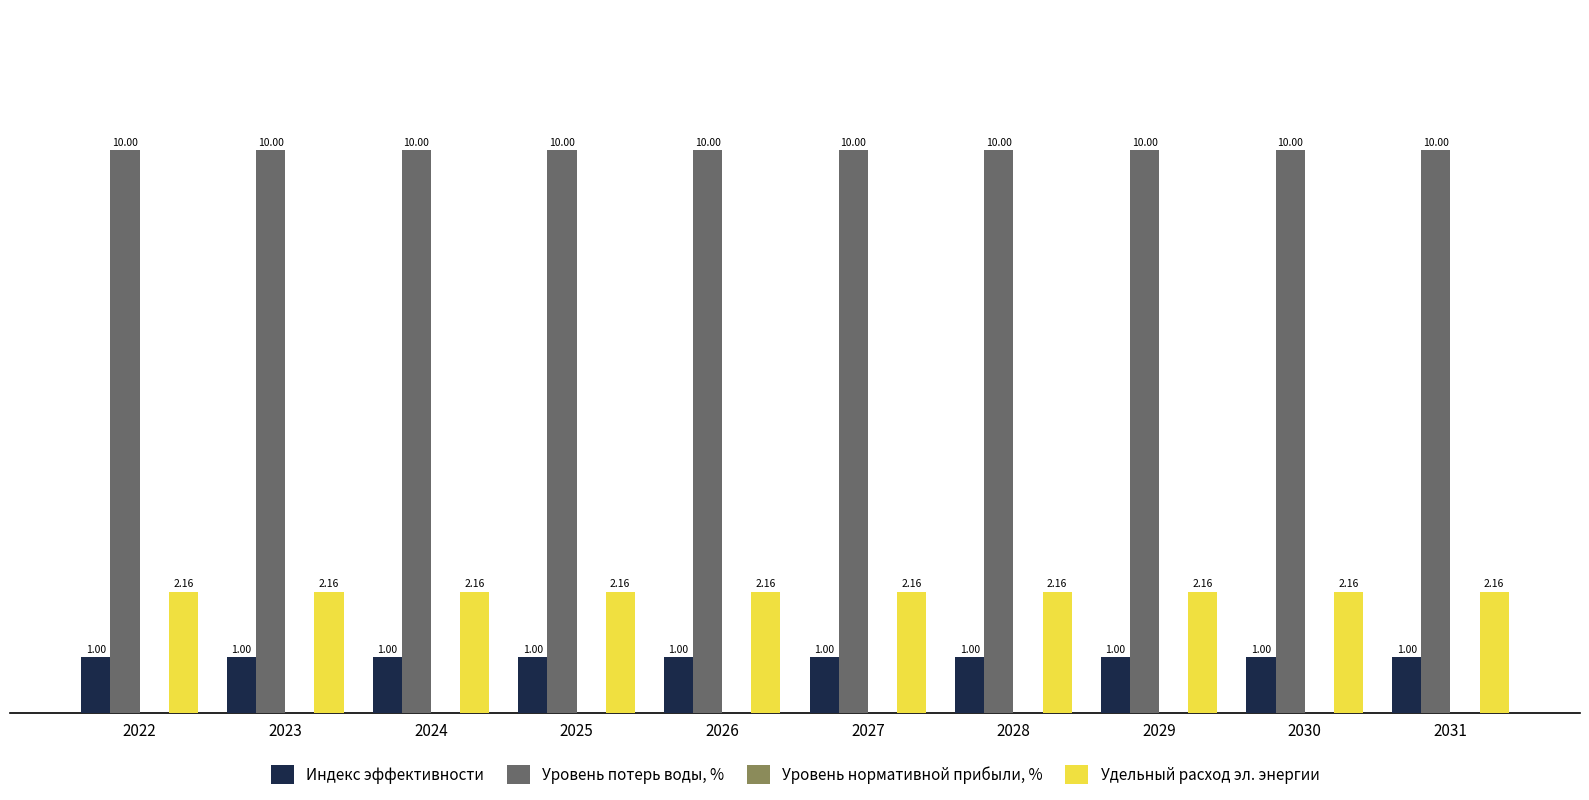

How many groups of bars are there?

10